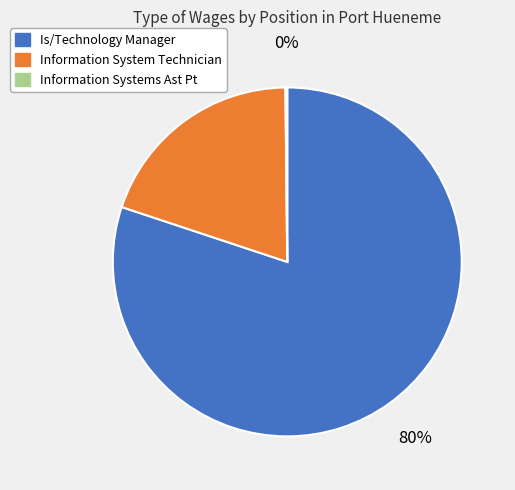

Which slice represents more than half of the pie?

Is/Technology Manager